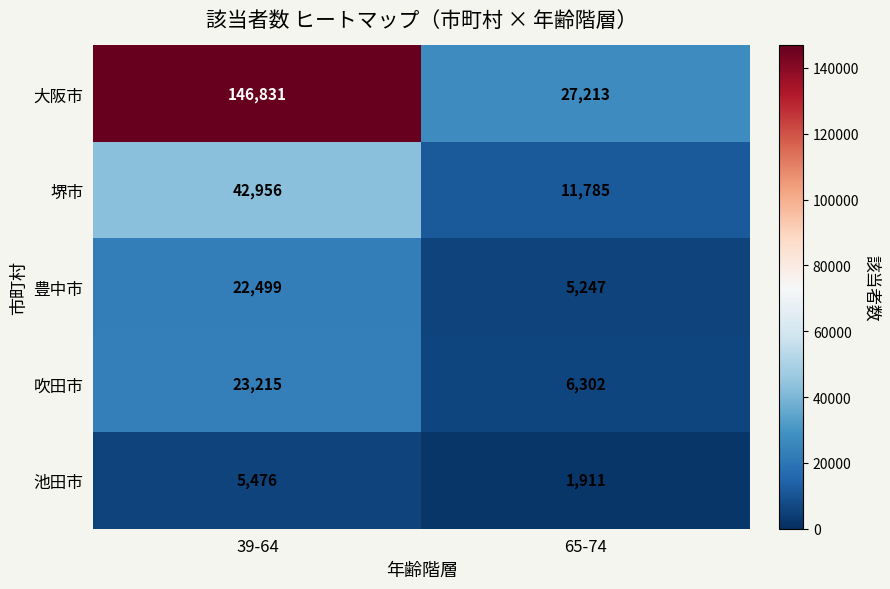

Which category has the lowest value across all series?

65-74